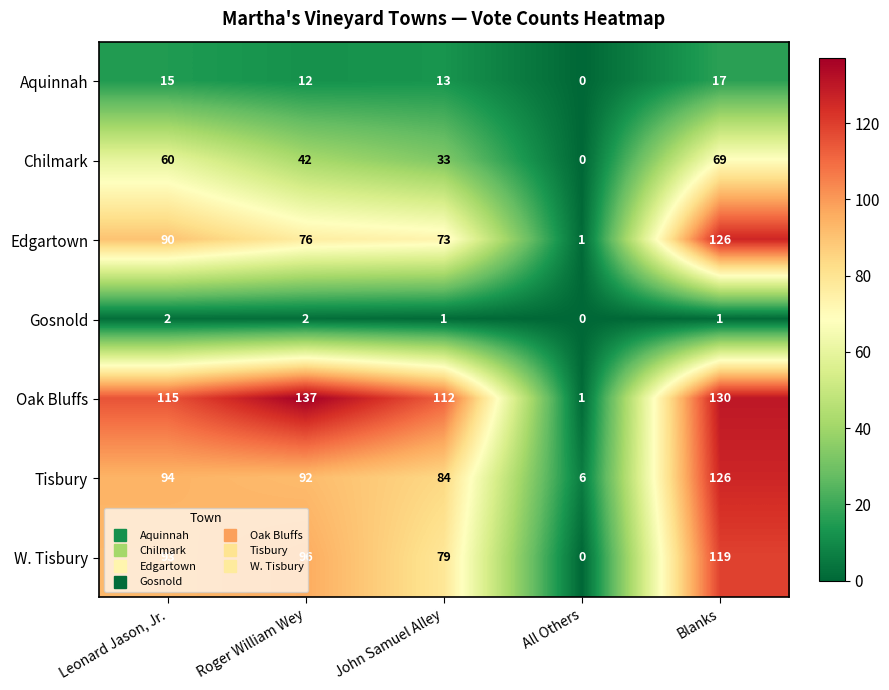

What is the average value of the Aquinnah series?

11